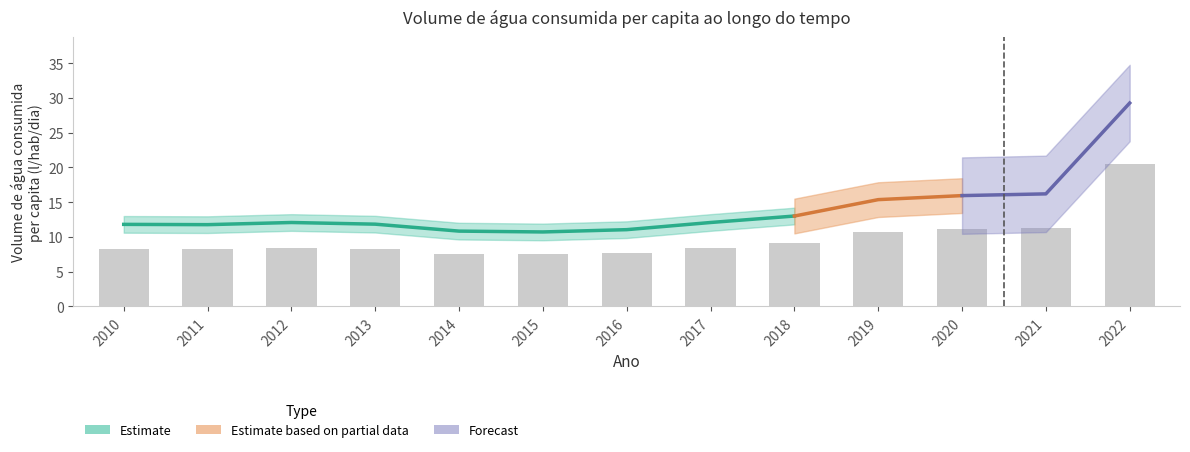

How many values exceed 8?

10